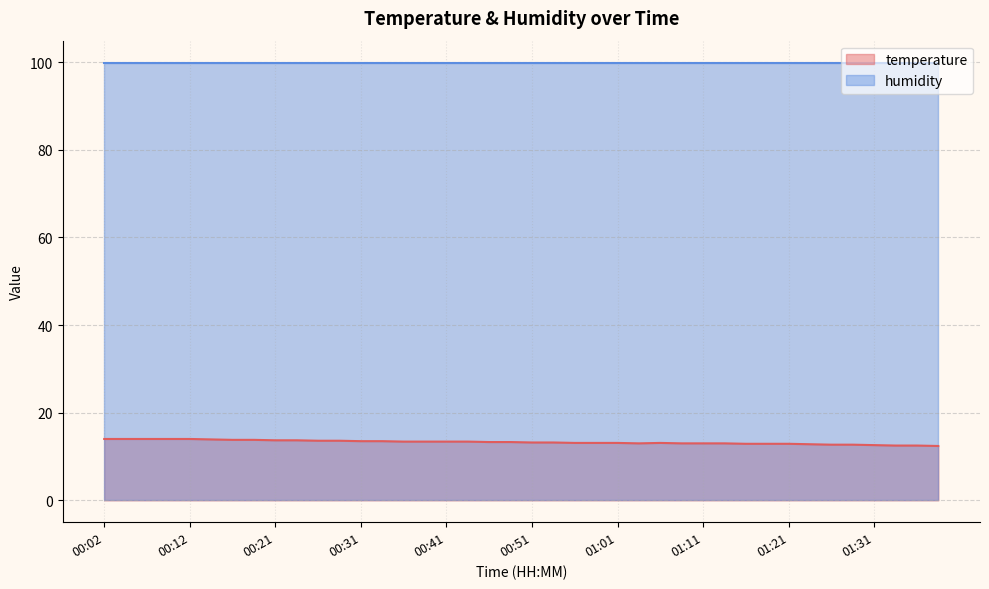

Rank the categories by value from lowest to highest.

01:38, 01:33, 01:36, 01:31, 01:26, 01:28, 01:23, 01:16, 01:18, 01:21, 01:03, 01:08, 01:11, 01:13, 00:56, 00:58, 01:01, 01:06, 00:51, 00:53, 00:46, 00:48, 00:36, 00:39, 00:41, 00:43, 00:31, 00:34, 00:26, 00:29, 00:21, 00:24, 00:17, 00:19, 00:14, 00:02, 00:04, 00:07, 00:09, 00:12